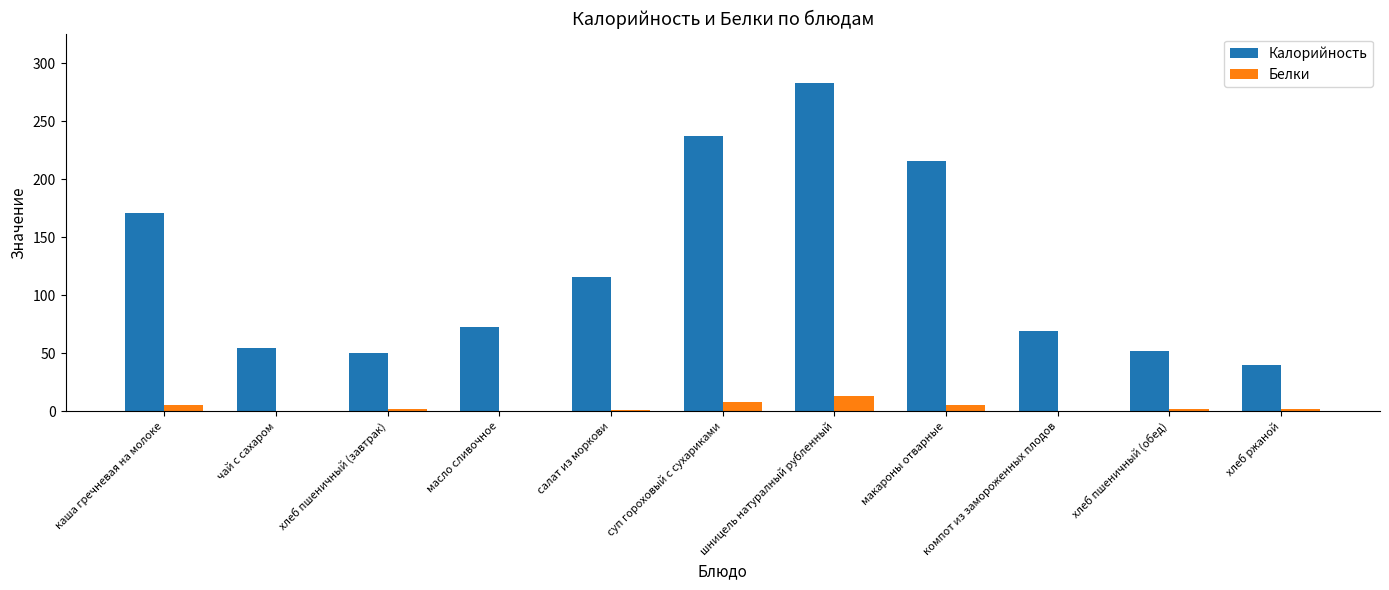

How many data points in Калорийность are above 72?

6